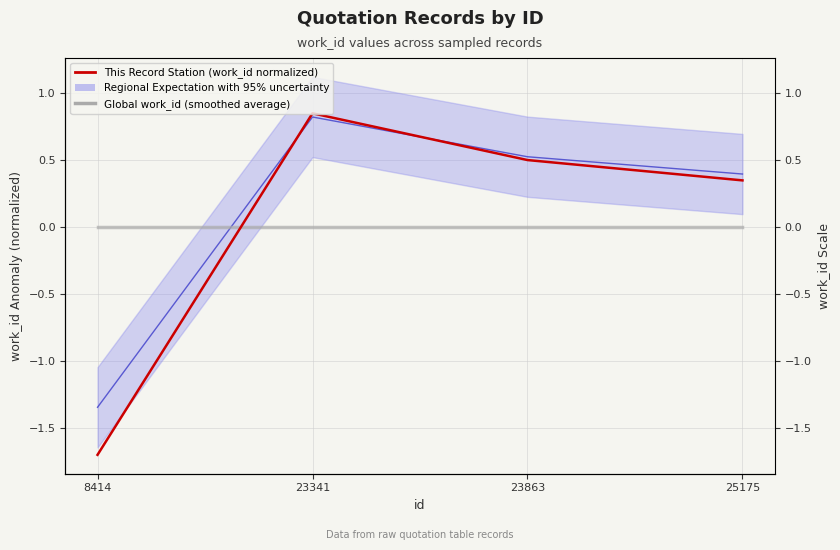

At 23863, list the series in order from largest to smallest.

Regional Expectation (mean), This Record Station (work_id normalized), Global work_id (smoothed average)